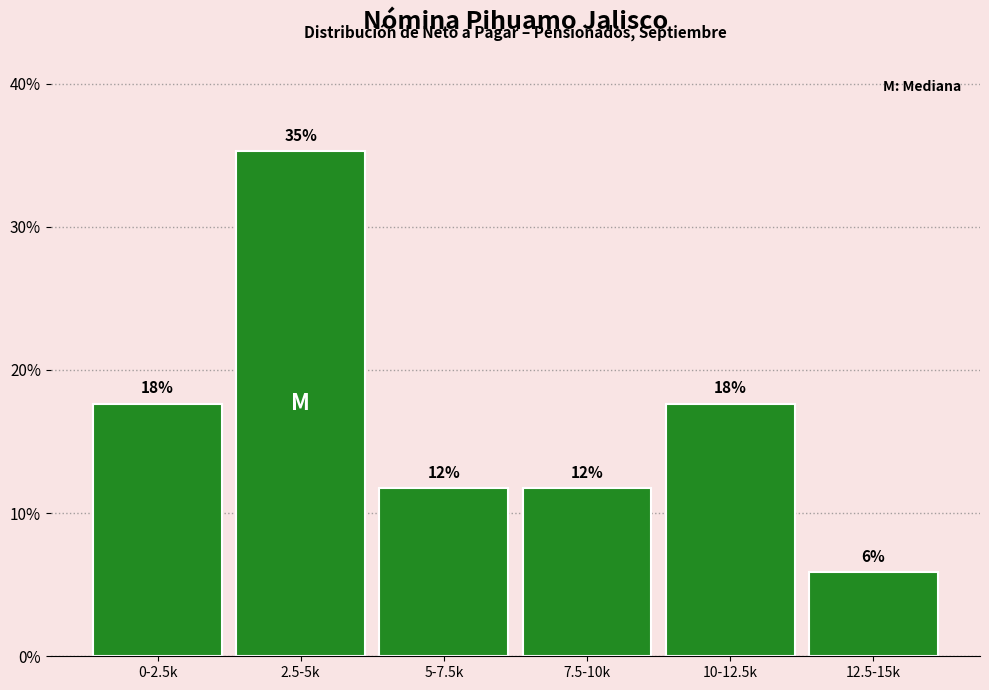

How many bars are there in total?

6